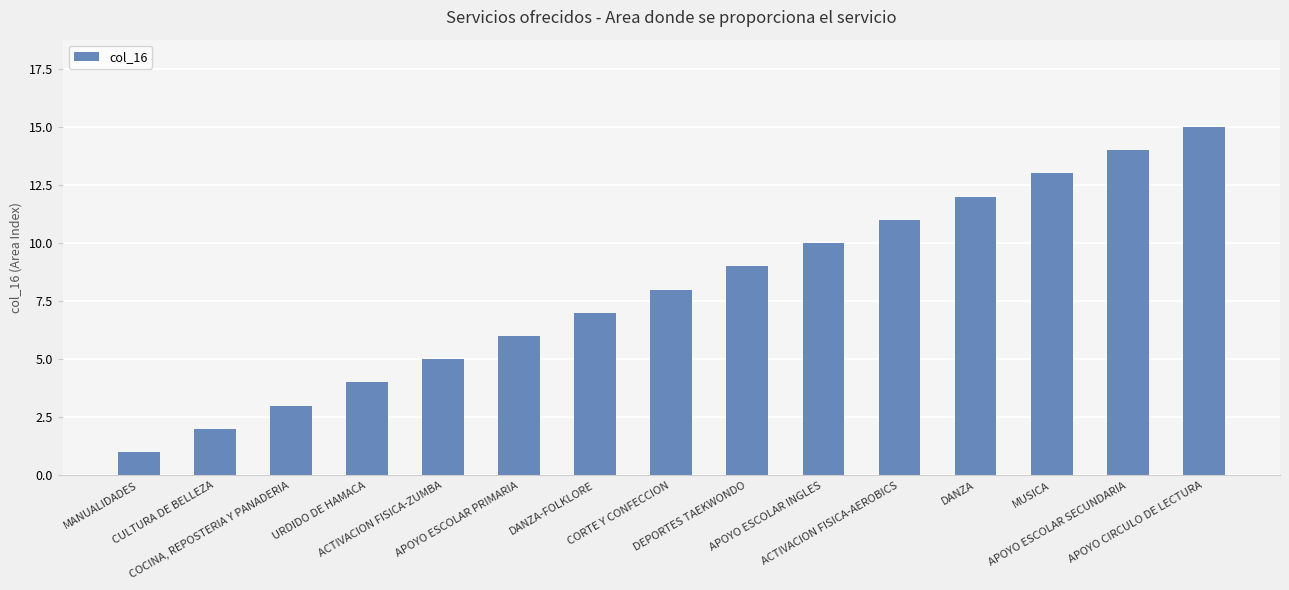

What is the difference between the maximum and second lowest values?

13